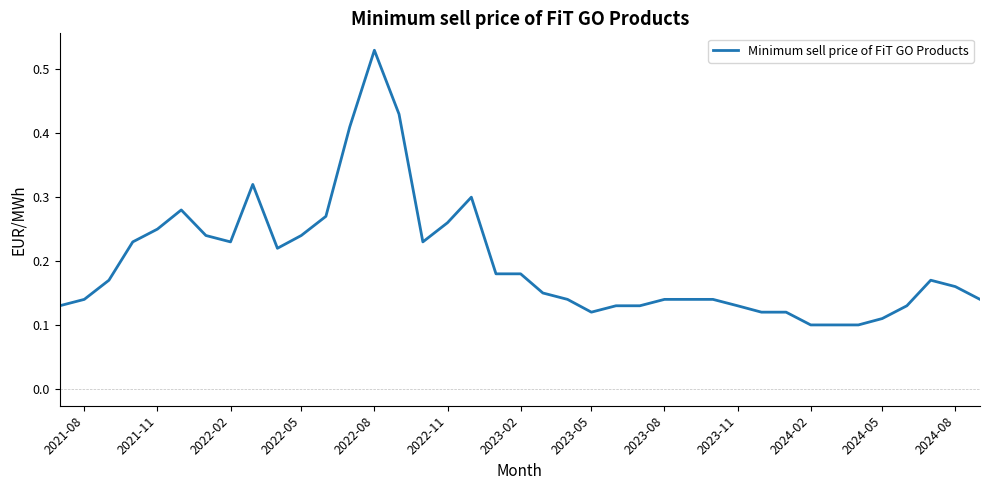

Which category has the highest value across all series?

2022-08